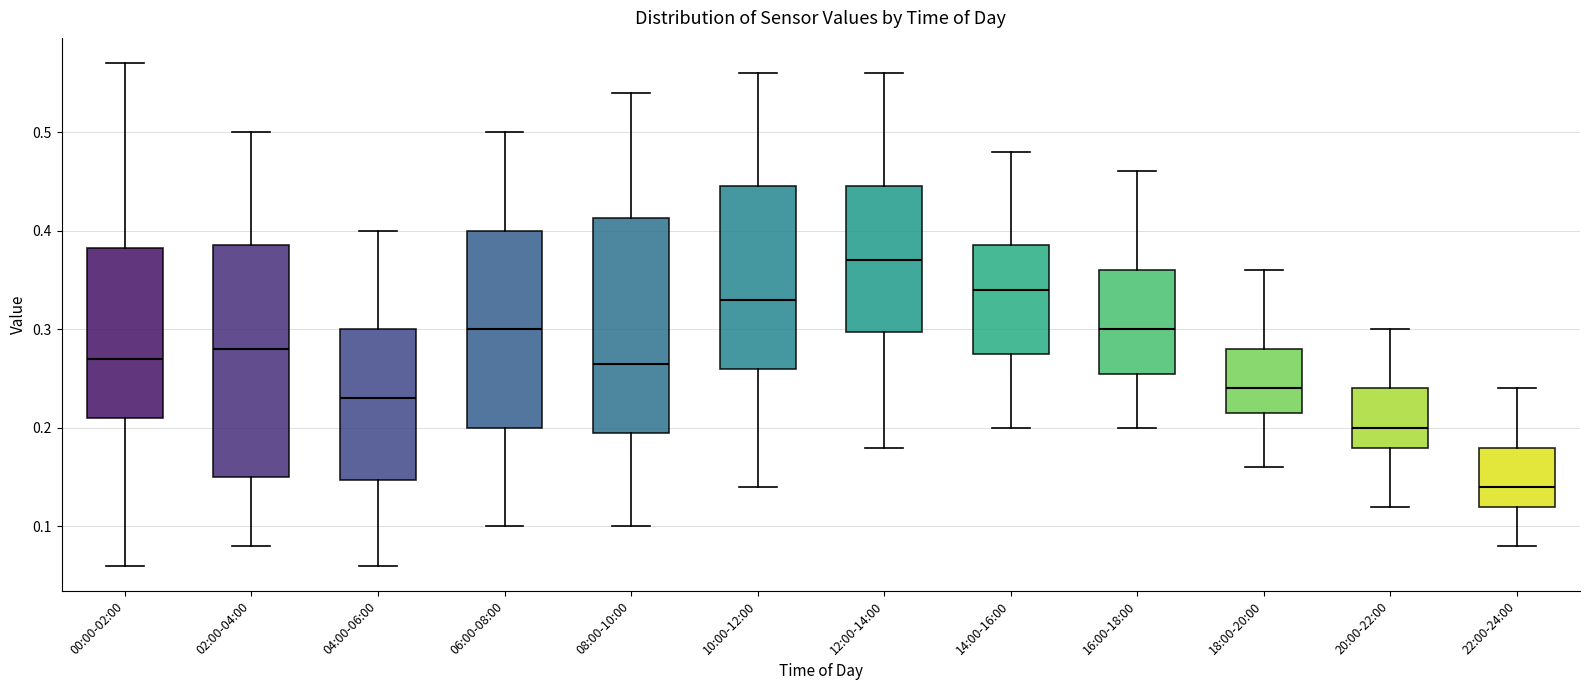

Reading left to right, read every box against the y-axis: the position of its median line, the range the box covers, and the ends of its whiskers. The values are not printed on the chart, so give them approximately, as read against the axis.

00:00-02:00: median 0.27, box 0.21 to 0.38, whiskers 0.06 to 0.57
02:00-04:00: median 0.28, box 0.15 to 0.39, whiskers 0.08 to 0.50
04:00-06:00: median 0.23, box 0.15 to 0.30, whiskers 0.06 to 0.40
06:00-08:00: median 0.30, box 0.20 to 0.40, whiskers 0.10 to 0.50
08:00-10:00: median 0.27, box 0.20 to 0.41, whiskers 0.10 to 0.54
10:00-12:00: median 0.33, box 0.26 to 0.45, whiskers 0.14 to 0.56
12:00-14:00: median 0.37, box 0.30 to 0.45, whiskers 0.18 to 0.56
14:00-16:00: median 0.34, box 0.28 to 0.39, whiskers 0.20 to 0.48
16:00-18:00: median 0.30, box 0.26 to 0.36, whiskers 0.20 to 0.46
18:00-20:00: median 0.24, box 0.22 to 0.28, whiskers 0.16 to 0.36
20:00-22:00: median 0.20, box 0.18 to 0.24, whiskers 0.12 to 0.30
22:00-24:00: median 0.14, box 0.12 to 0.18, whiskers 0.08 to 0.24